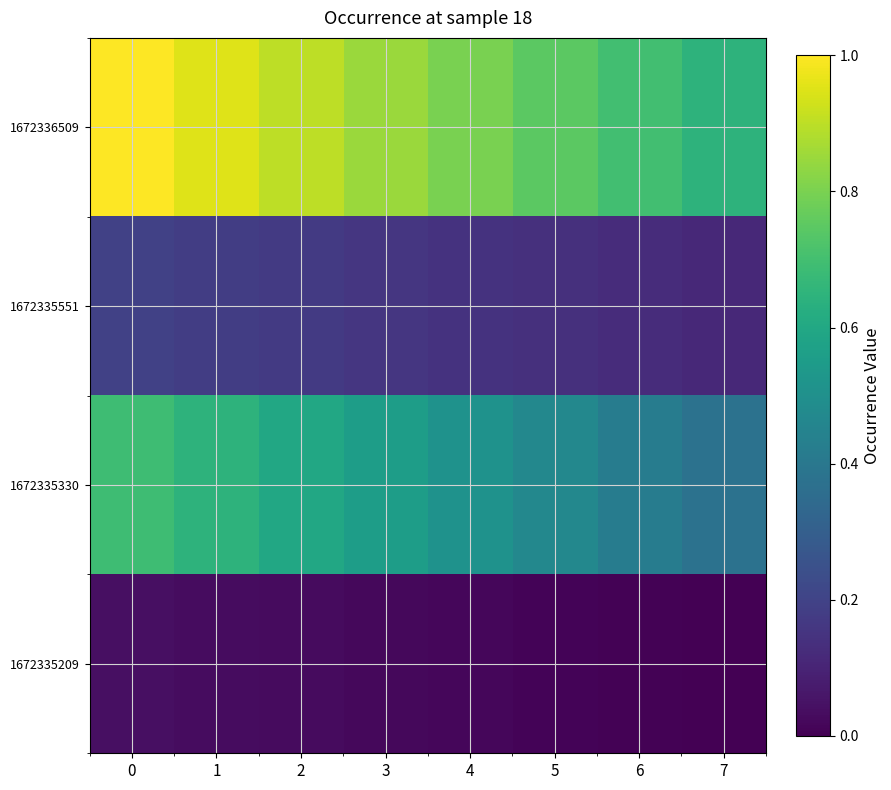

Reading right to left, transcribe all the data shown in this chart.

1672335209: 7=0.0	6=0.0	5=0.0	4=0.0	3=0.0	2=0.0	1=0.0	0=0.0
1672335330: 7=0.4	6=0.4	5=0.5	4=0.5	3=0.6	2=0.6	1=0.6	0=0.7
1672335551: 7=0.1	6=0.1	5=0.1	4=0.1	3=0.2	2=0.2	1=0.2	0=0.2
1672336509: 7=0.6	6=0.7	5=0.7	4=0.8	3=0.8	2=0.9	1=0.9	0=1.0